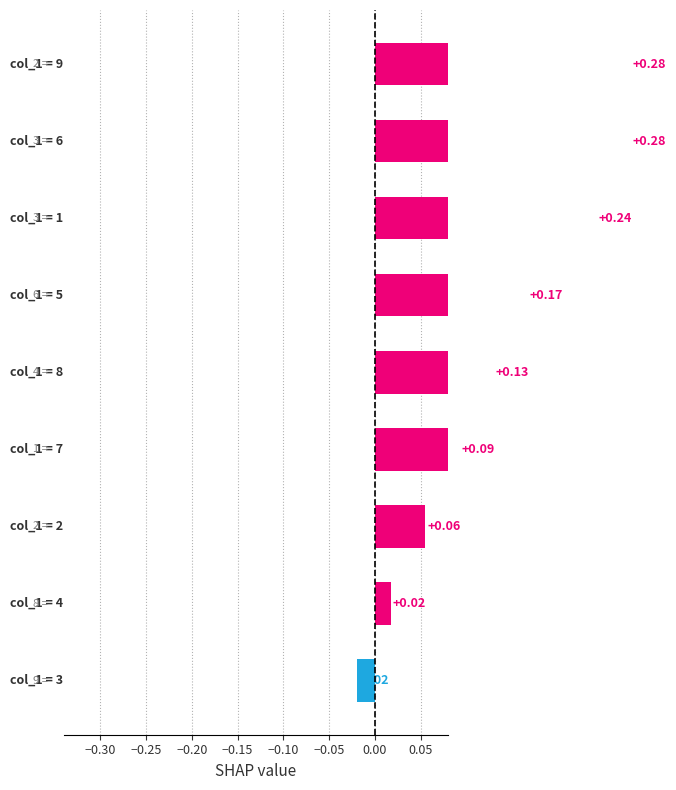

What is the difference between the second highest and minimum values?

0.3